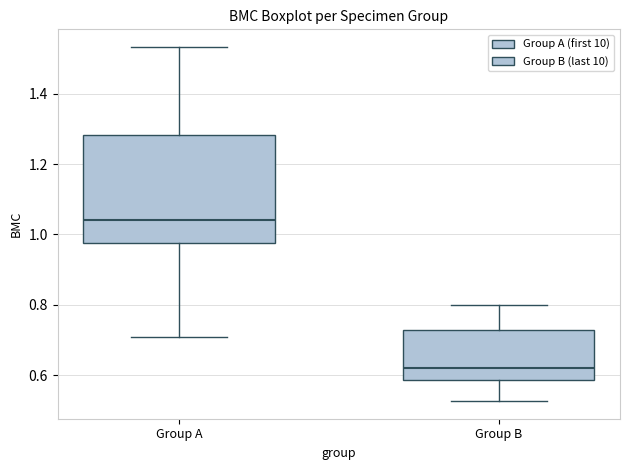

Where is the upper edge of the box for Group B on the y-axis? The values are not printed on the chart, so give them approximately, as read against the axis.

0.72